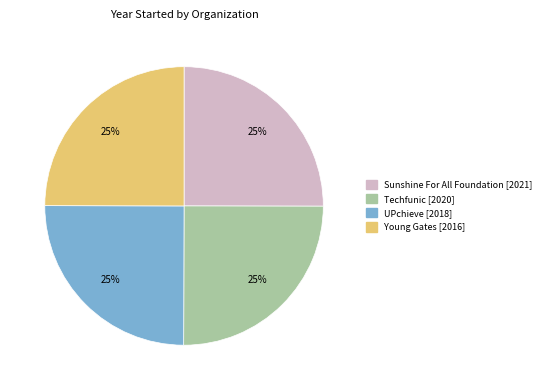

To the nearest percent, what is the combined percentage of Sunshine For All Foundation and UPchieve?

50%